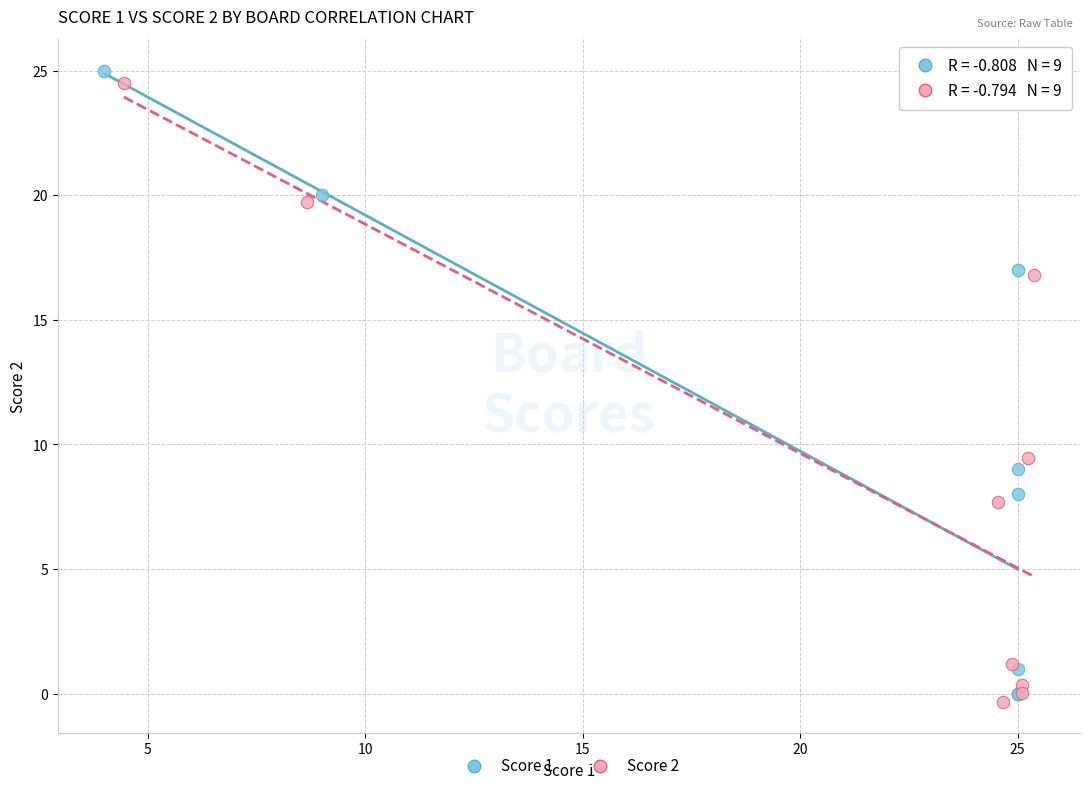

Which series reaches the minimum Y coordinate?

Score 2